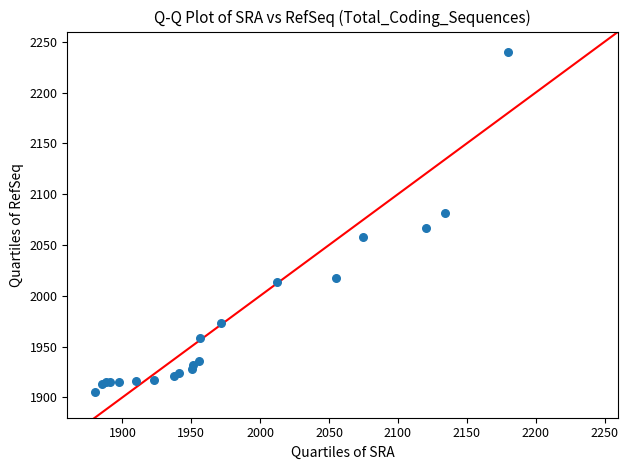

What Y value in the scatter plot is closest to 2072?

2067.1